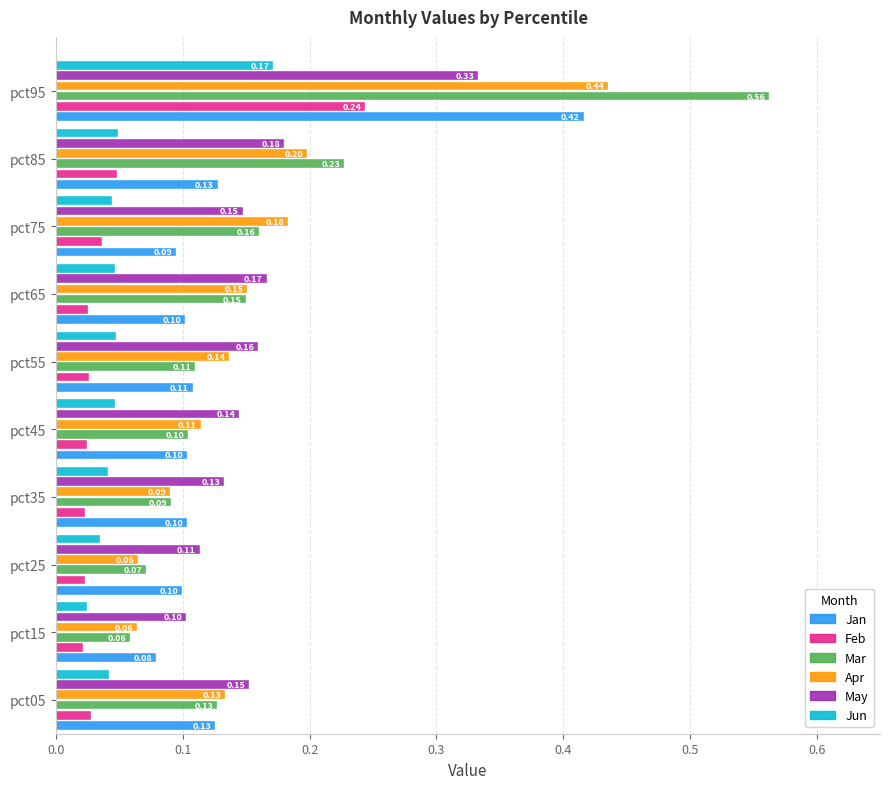

Rank the series by their maximum value, from lowest to highest.

Jun, Feb, May, Jan, Apr, Mar